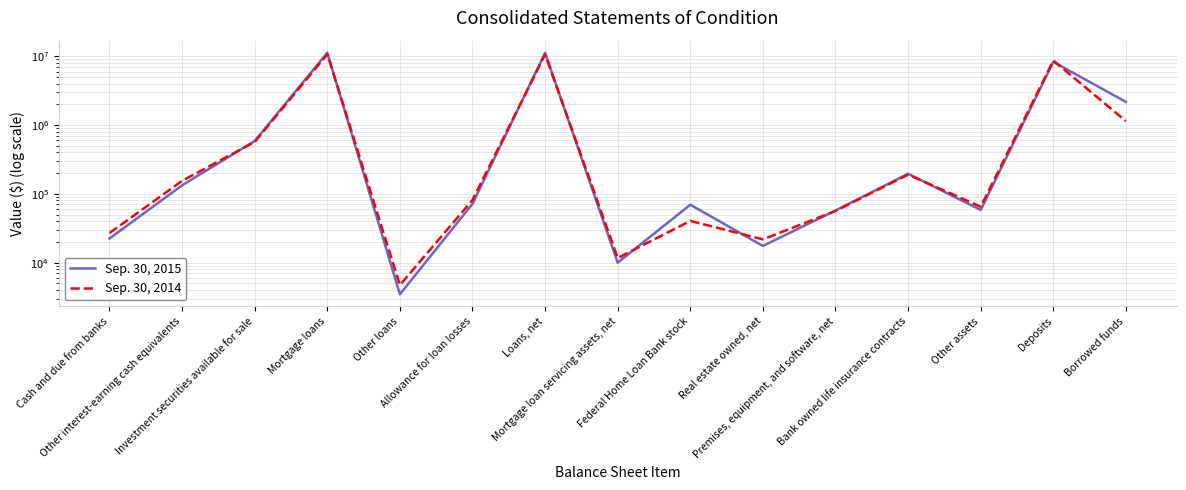

Which category has the lowest value in the Sep. 30, 2015 series?

Other loans